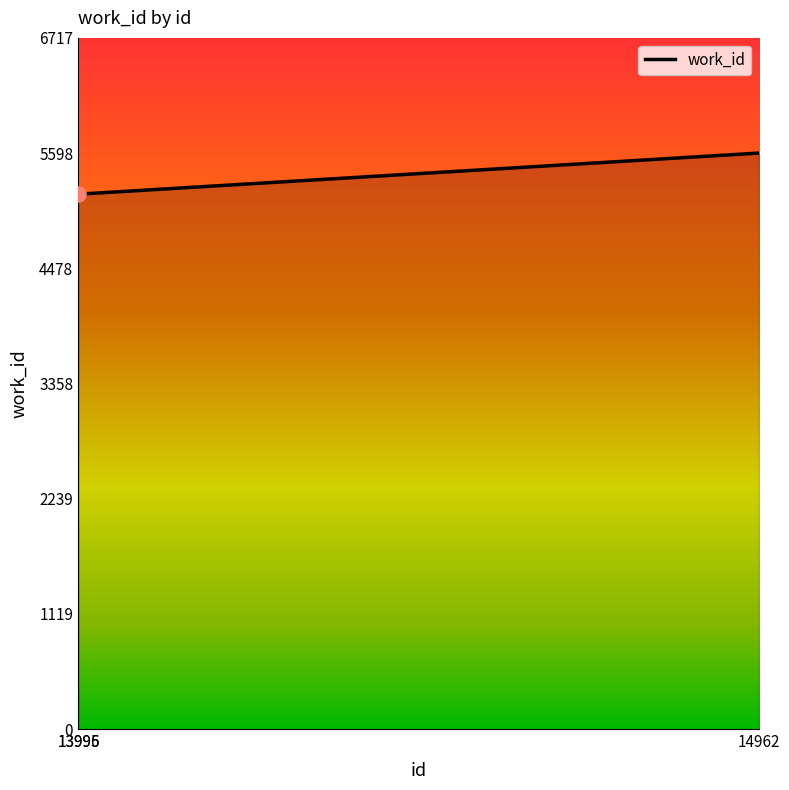

Which has a higher value, 13995 or 14962?

14962